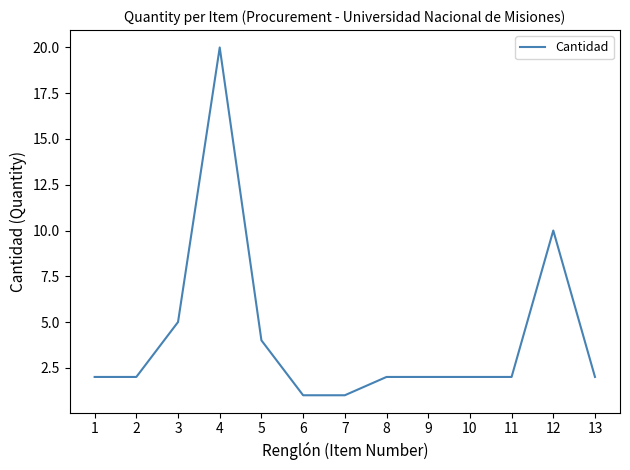

What is the difference between the maximum and minimum values?

19